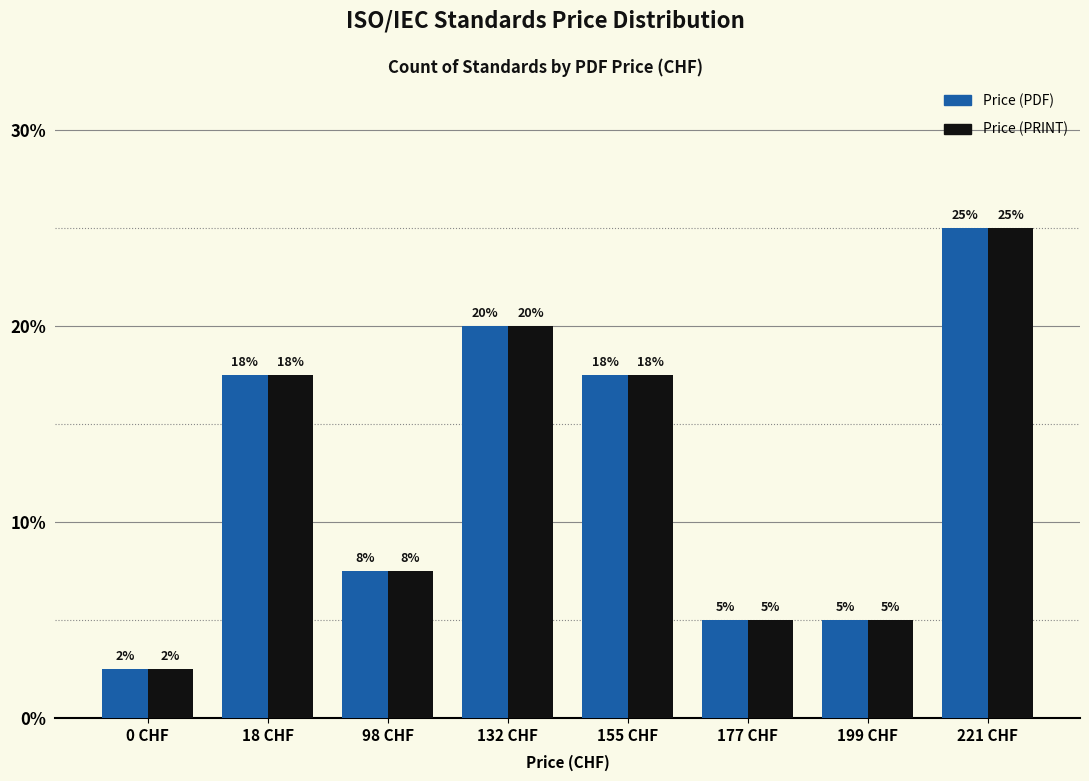

How many values in the Price (PRINT) series exceed 17?

4